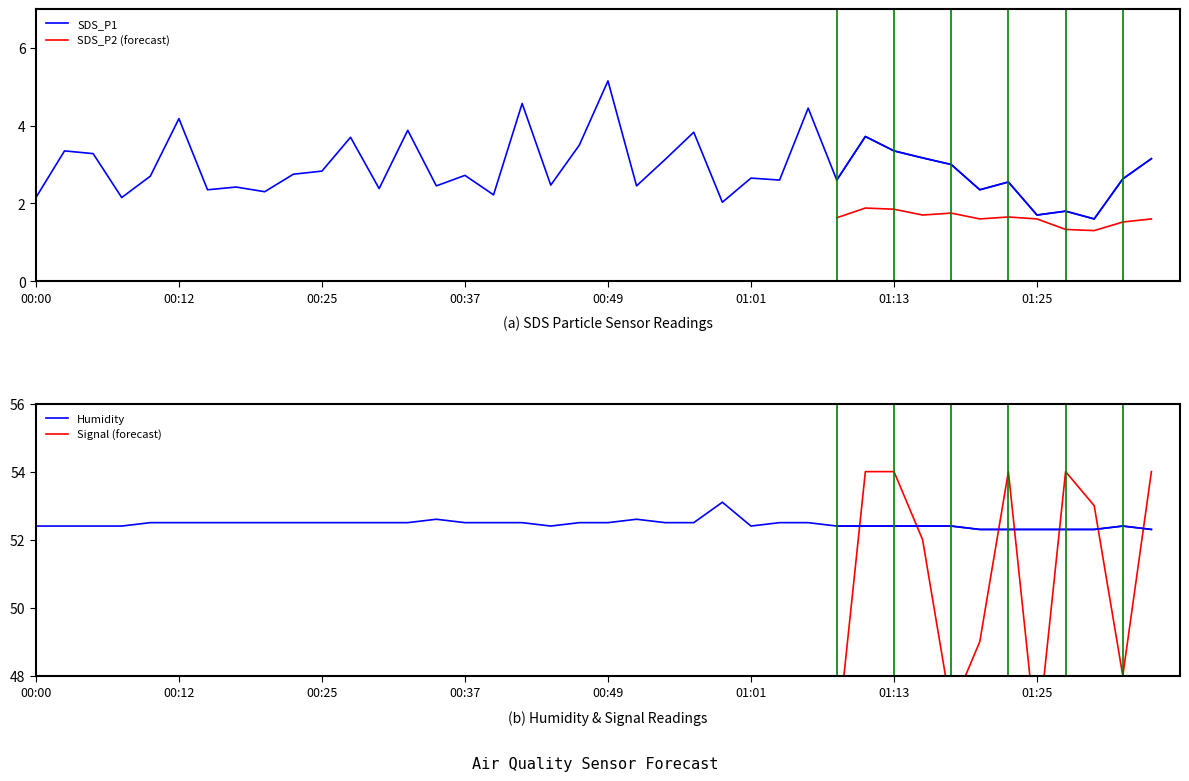

True or false: Humidity and SDS_P1 intersect in this chart.

False